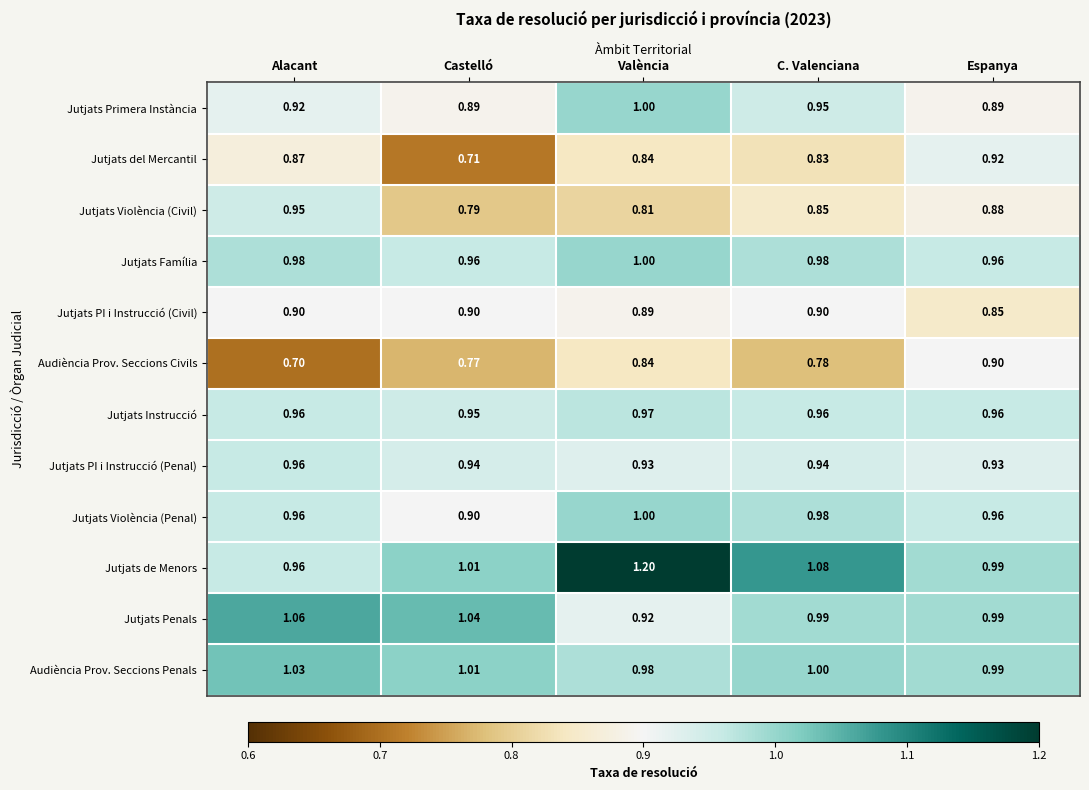

Which label corresponds to the smallest value in the chart?

Alacant